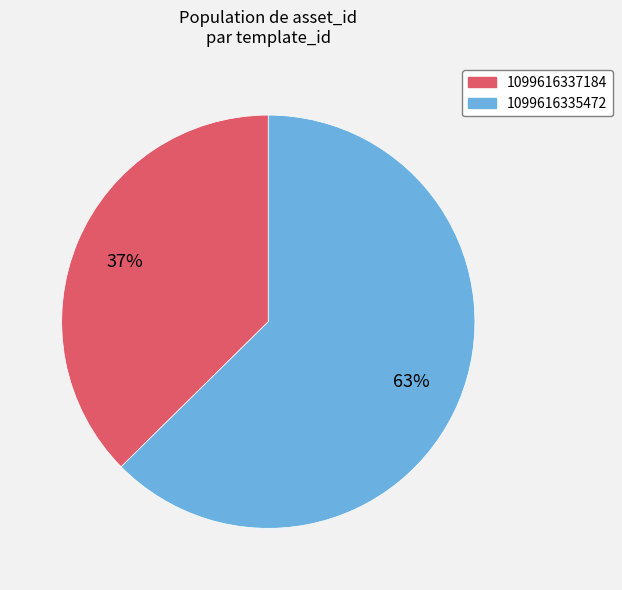

Count the number of slices in the pie.

2